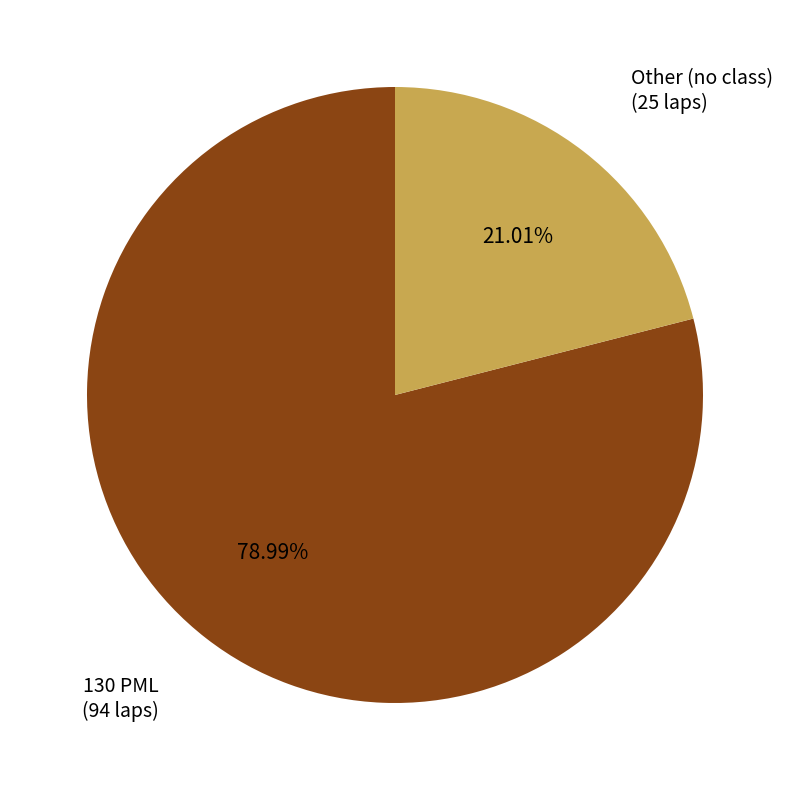

Between Other (no class) and 130 PML, which is larger?

130 PML